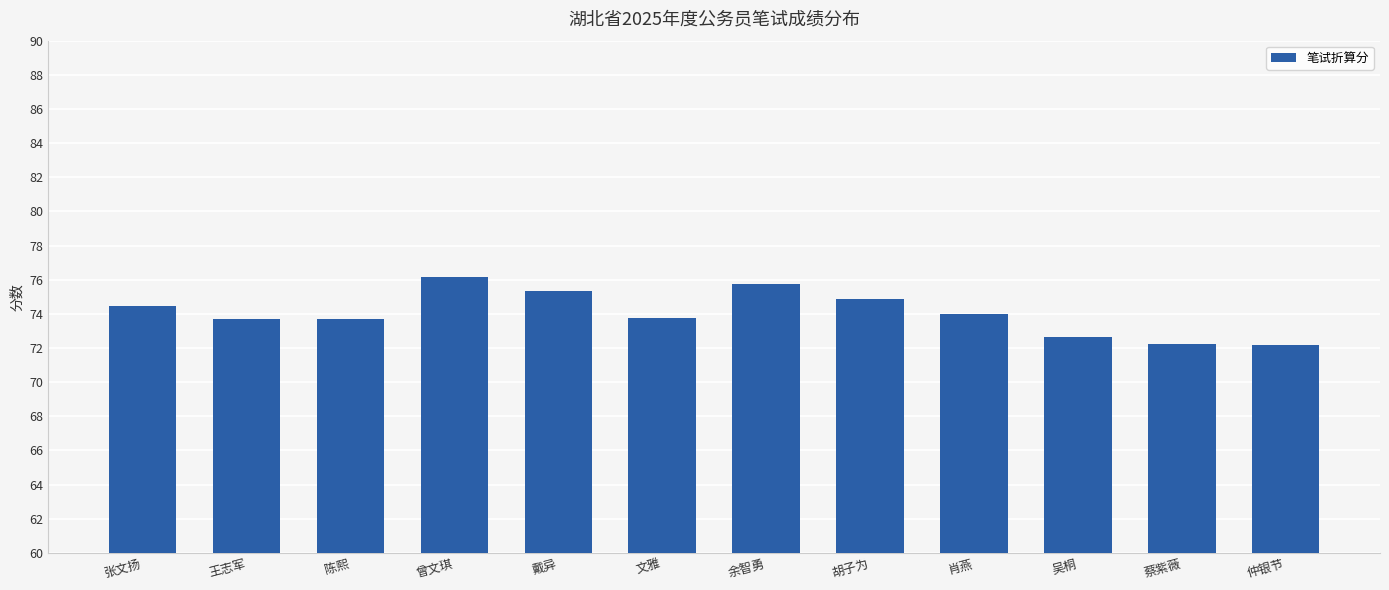

How many distinct data groups are displayed?

1